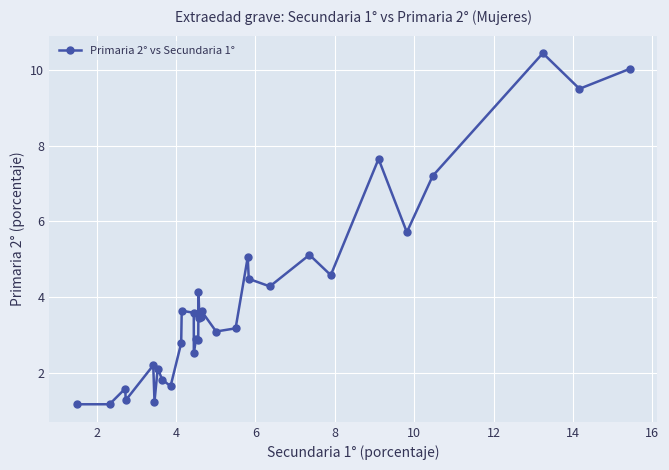

What is the sum of all values?

127.5